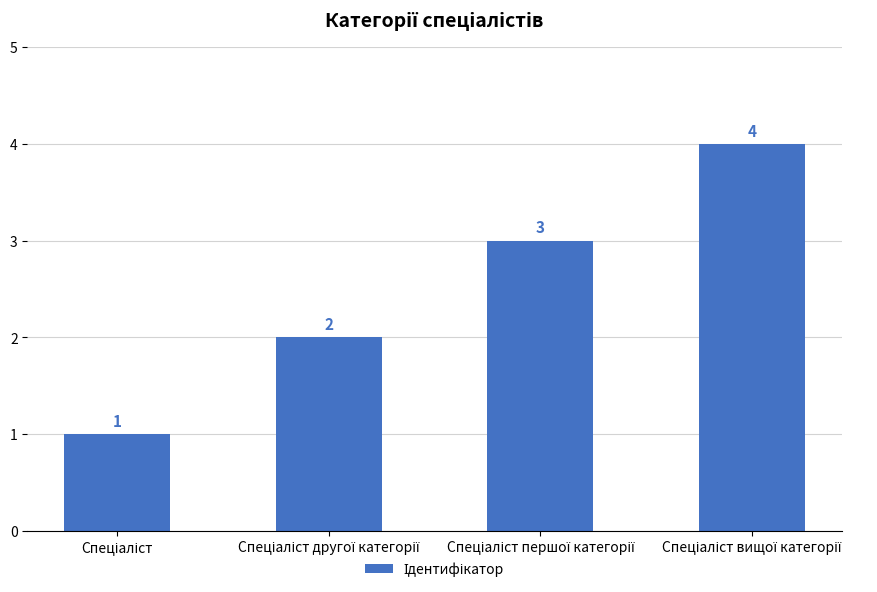

Reading right to left, what are all the values shown in this chart?

4	3	2	1